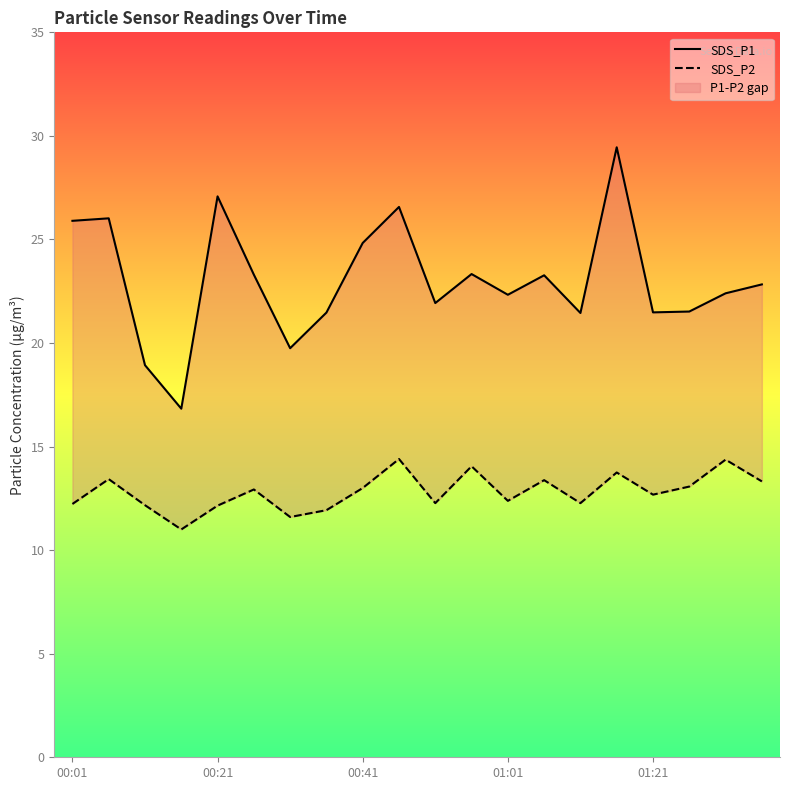

Which series has the largest total across all categories?

SDS_P1